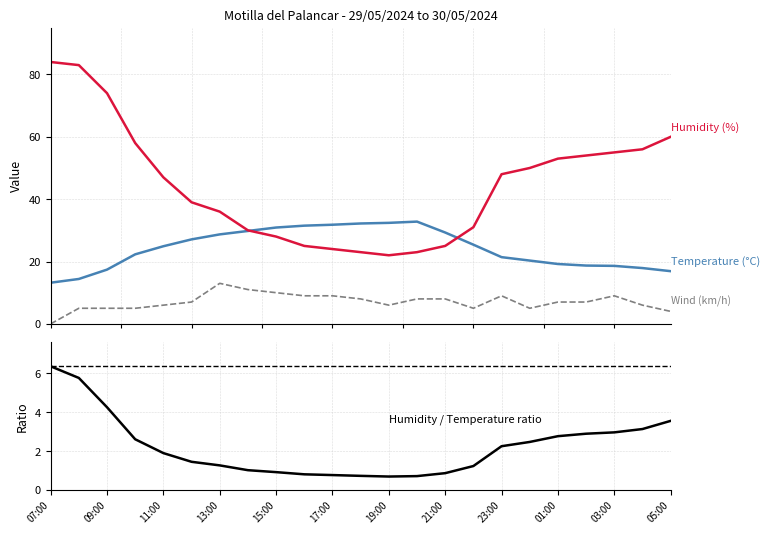

What is the sum of the Temperature (°C) values at 22 and 17?

37.2